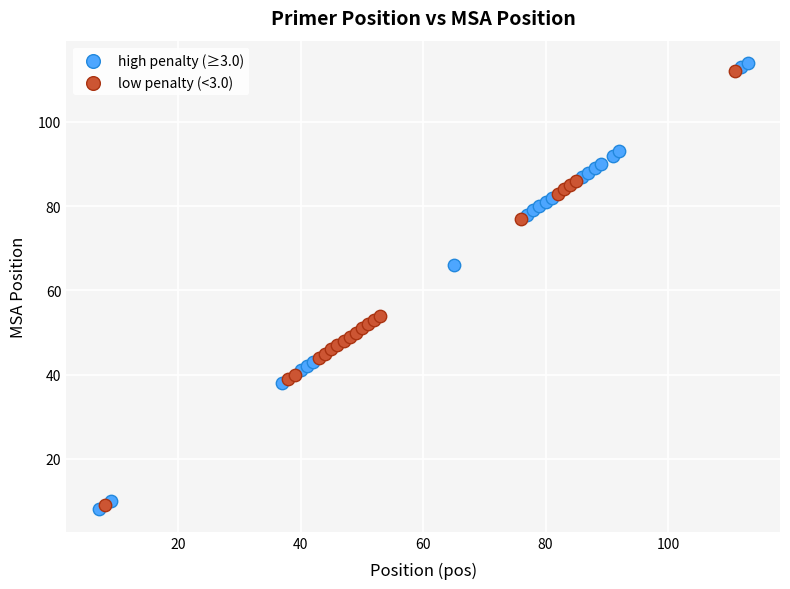

Which series has the largest Y range (max minus min)?

high penalty (≥3.0)